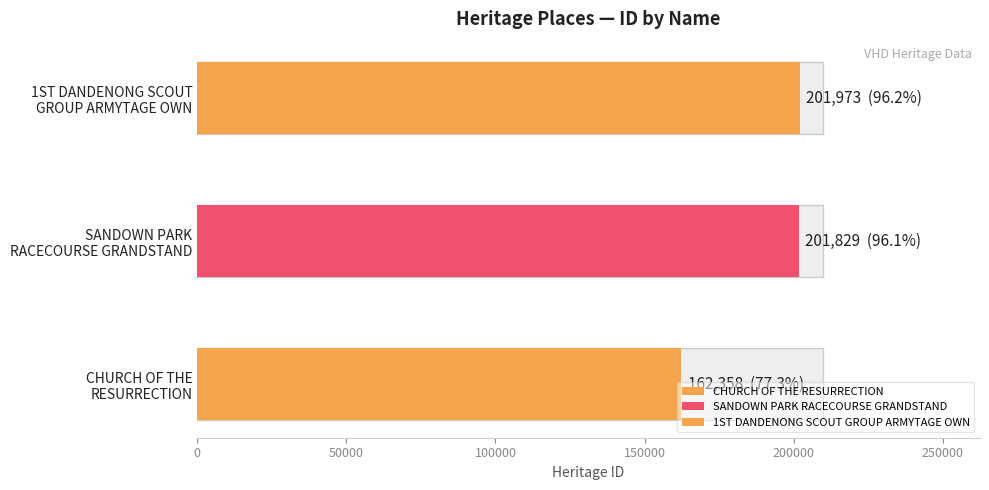

What position from the left is CHURCH OF THE RESURRECTION?

1